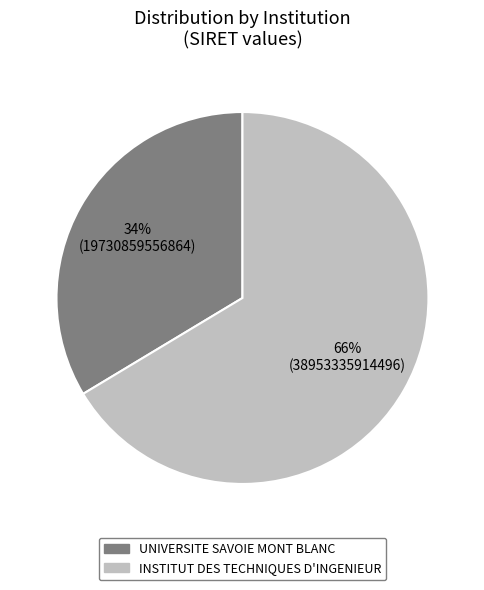

Is there a majority slice in this chart?

Yes